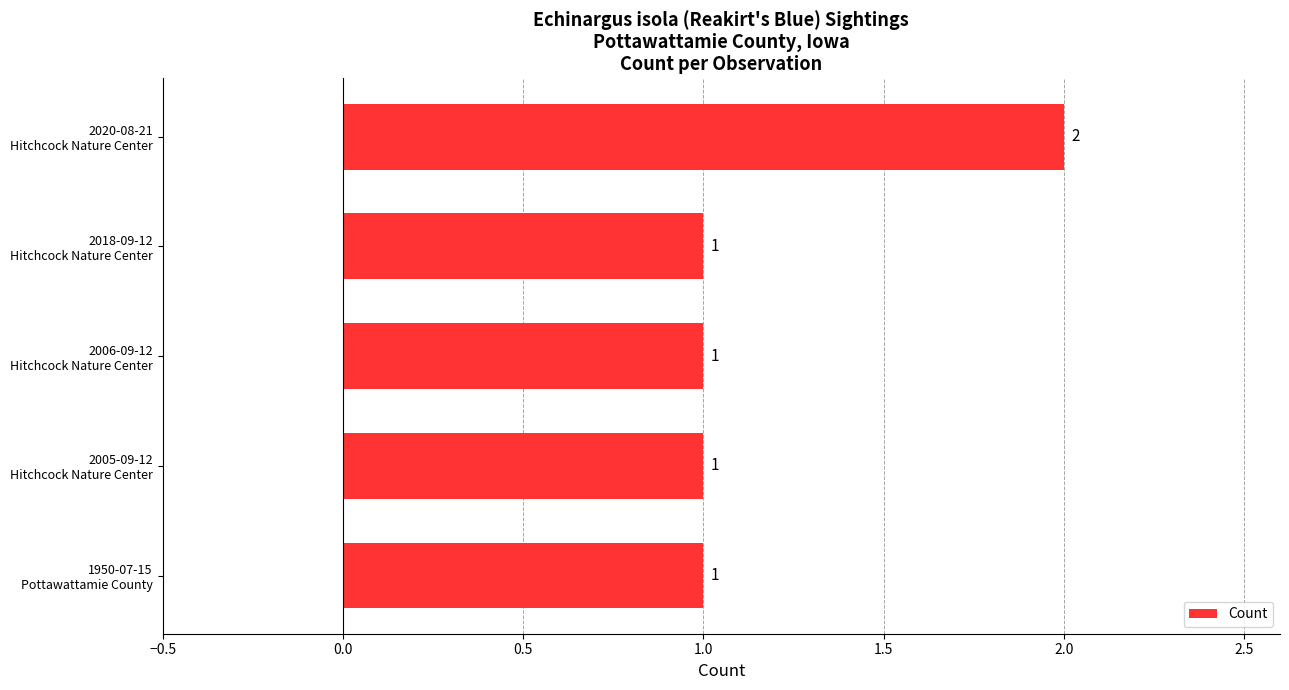

What is the smallest value displayed?

1